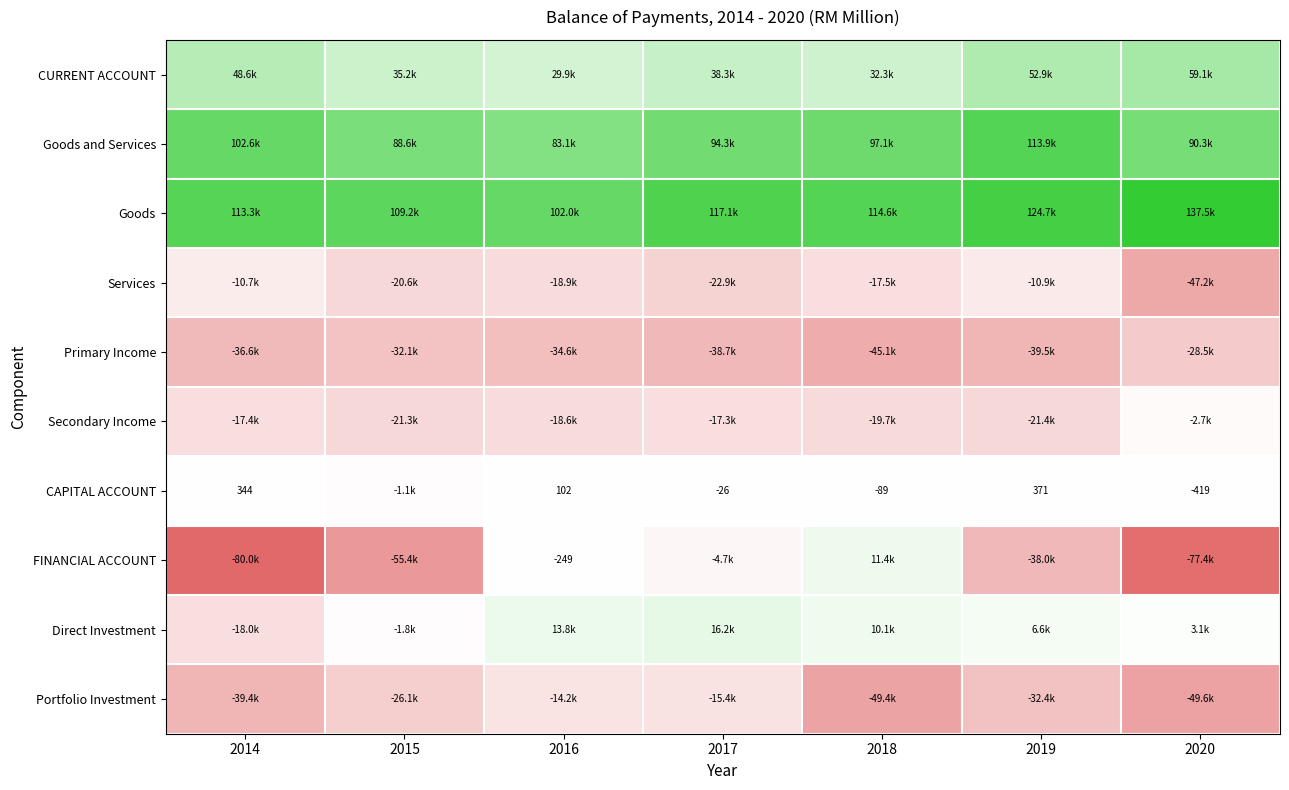

At which label is Secondary Income closest to -12081?

2017